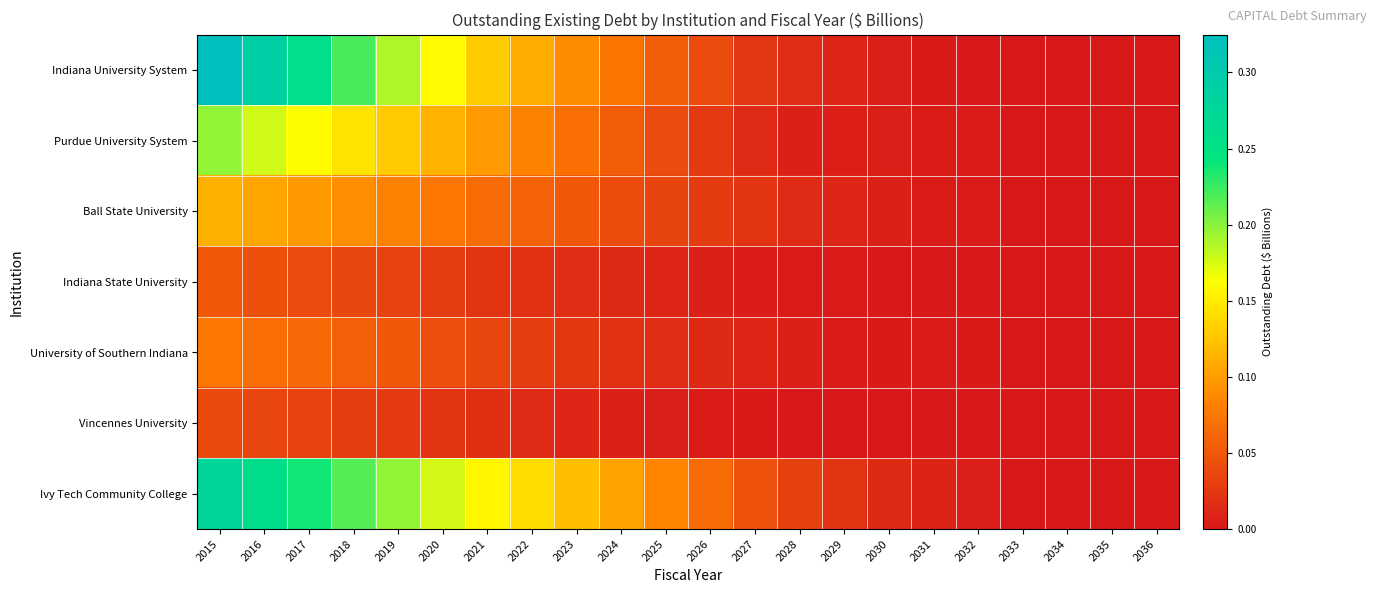

At which category does the chart reach its peak across all series?

2015